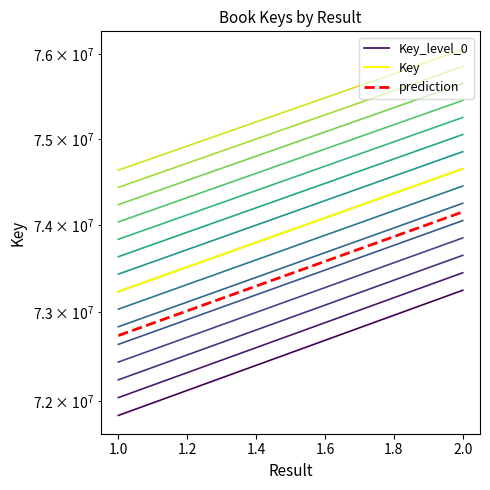

At 1.0, list the series in order from smallest to largest.

Key_level_0, prediction, Key